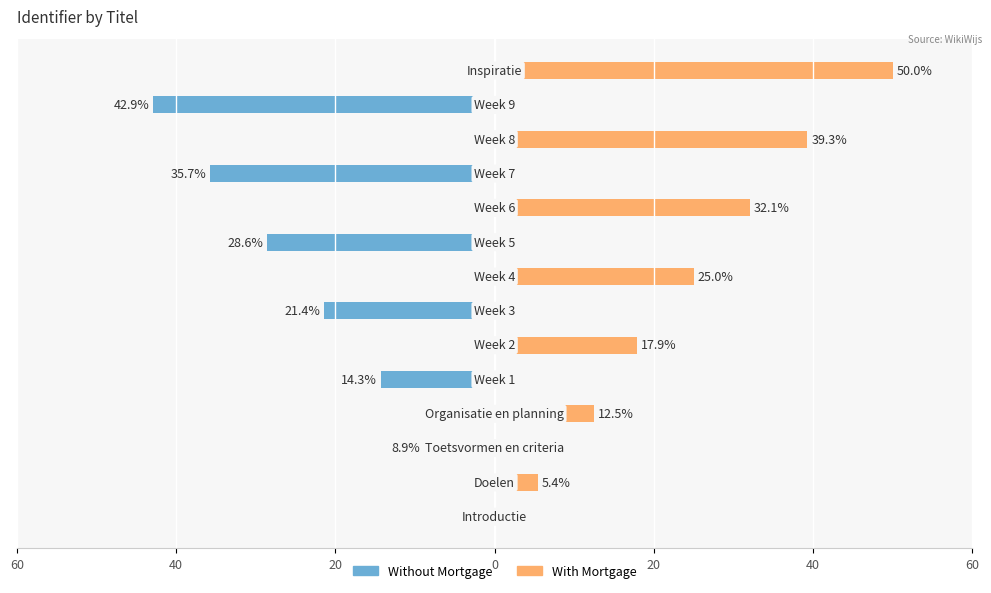

How many distinct data groups are displayed?

2